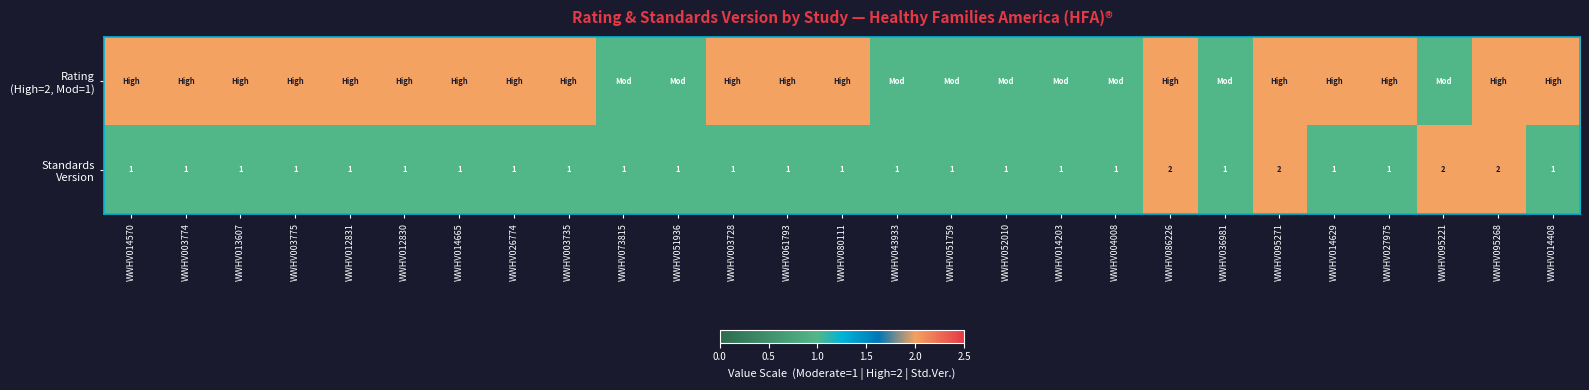

What is the difference between the second highest and second lowest values in the Standards Version series?

1